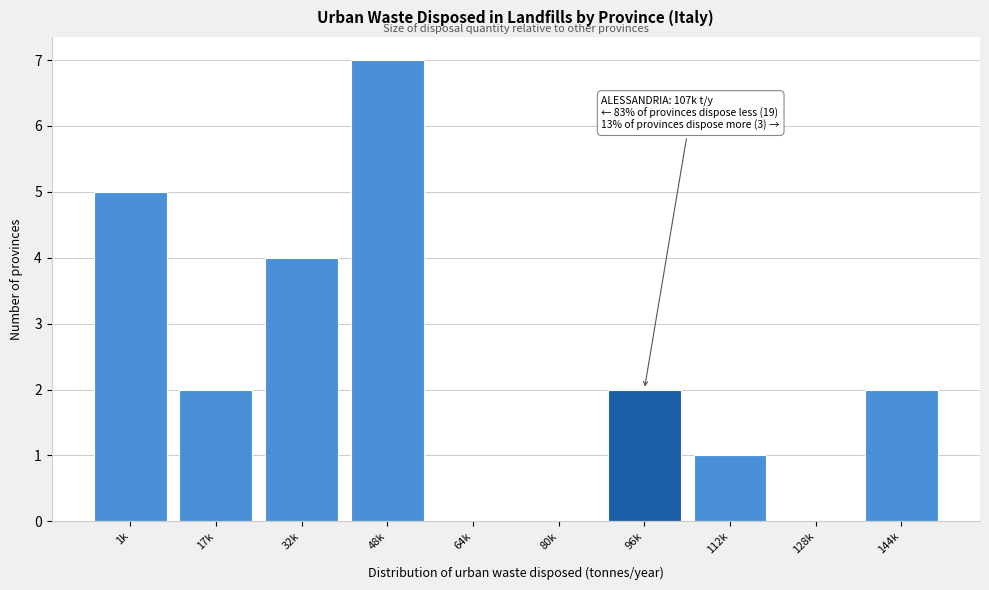

Reading right to left, extract all data points from this chart.

144k=2	128k=0	112k=1	96k=2	80k=0	64k=0	48k=7	32k=4	17k=2	1k=5